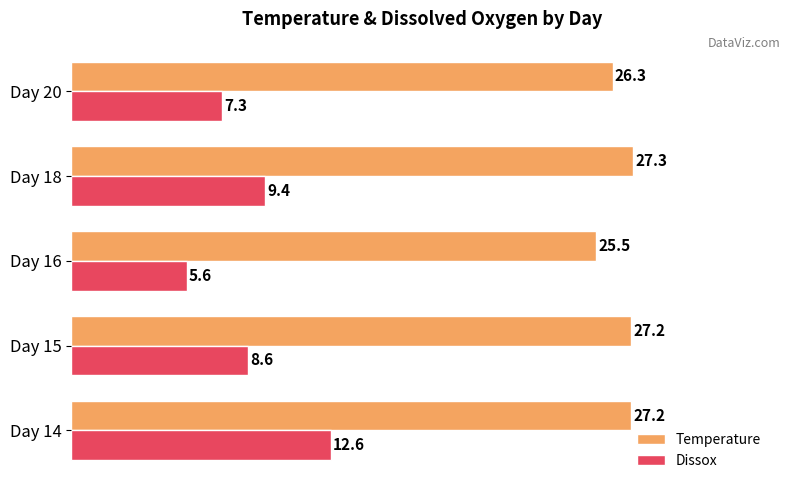

What is the difference between the maximum and minimum values in the Dissox series?

7.0